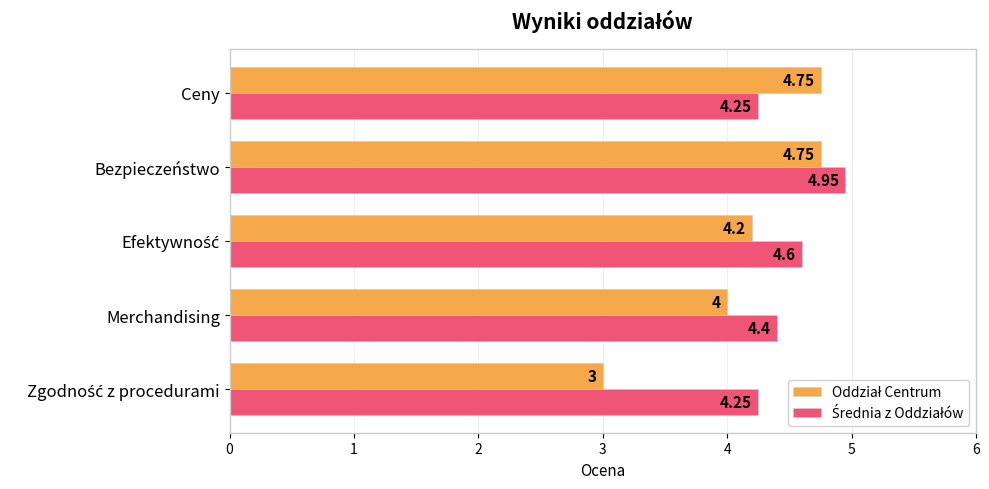

What is the difference between the highest and lowest values at Merchandising?

0.4